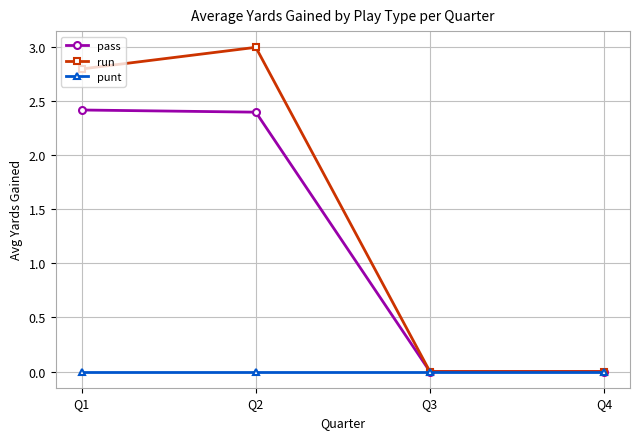

Rank the series by their average value, from lowest to highest.

punt, pass, run